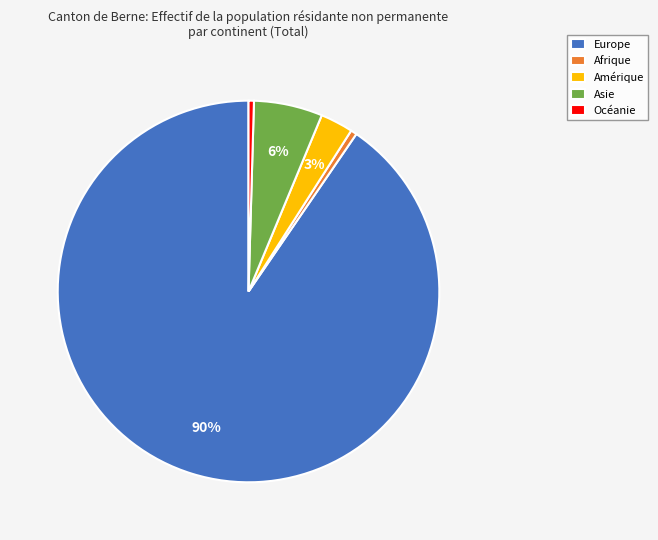

Between Afrique and Amérique, which is larger?

Amérique